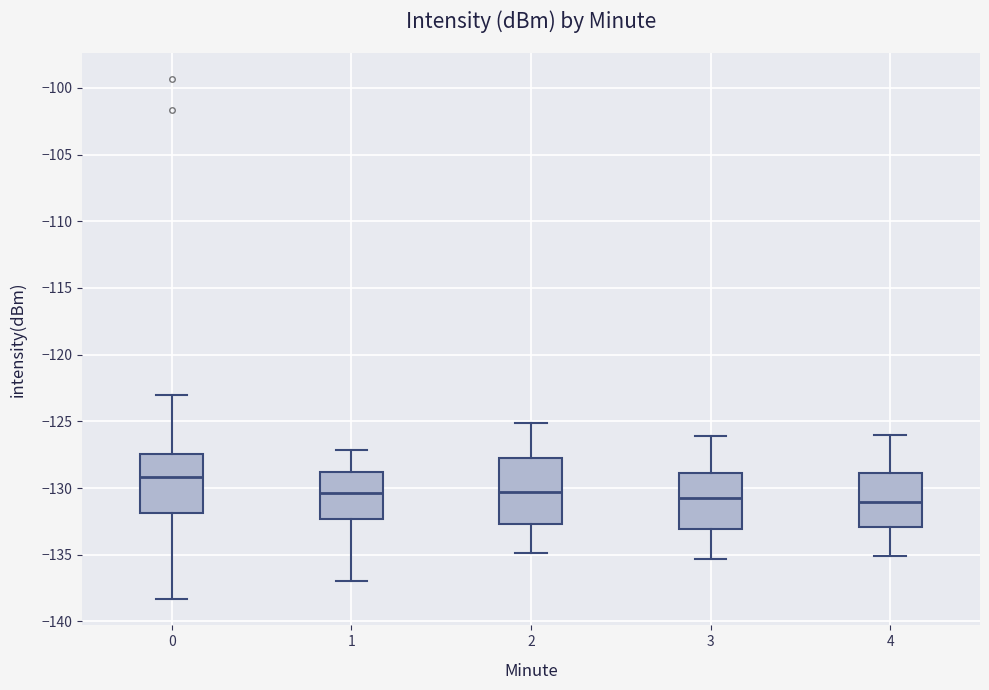

Reading left to right, read every box against the y-axis: the position of its median line, the range the box covers, and the ends of its whiskers. The values are not printed on the chart, so give them approximately, as read against the axis.

0: median -129.0, box -132.0 to -127.5, whiskers -138.5 to -123.0
1: median -130.5, box -132.5 to -129.0, whiskers -137.0 to -127.0
2: median -130.5, box -132.5 to -128.0, whiskers -135.0 to -125.0
3: median -130.5, box -133.0 to -129.0, whiskers -135.5 to -126.0
4: median -131.0, box -133.0 to -129.0, whiskers -135.0 to -126.0